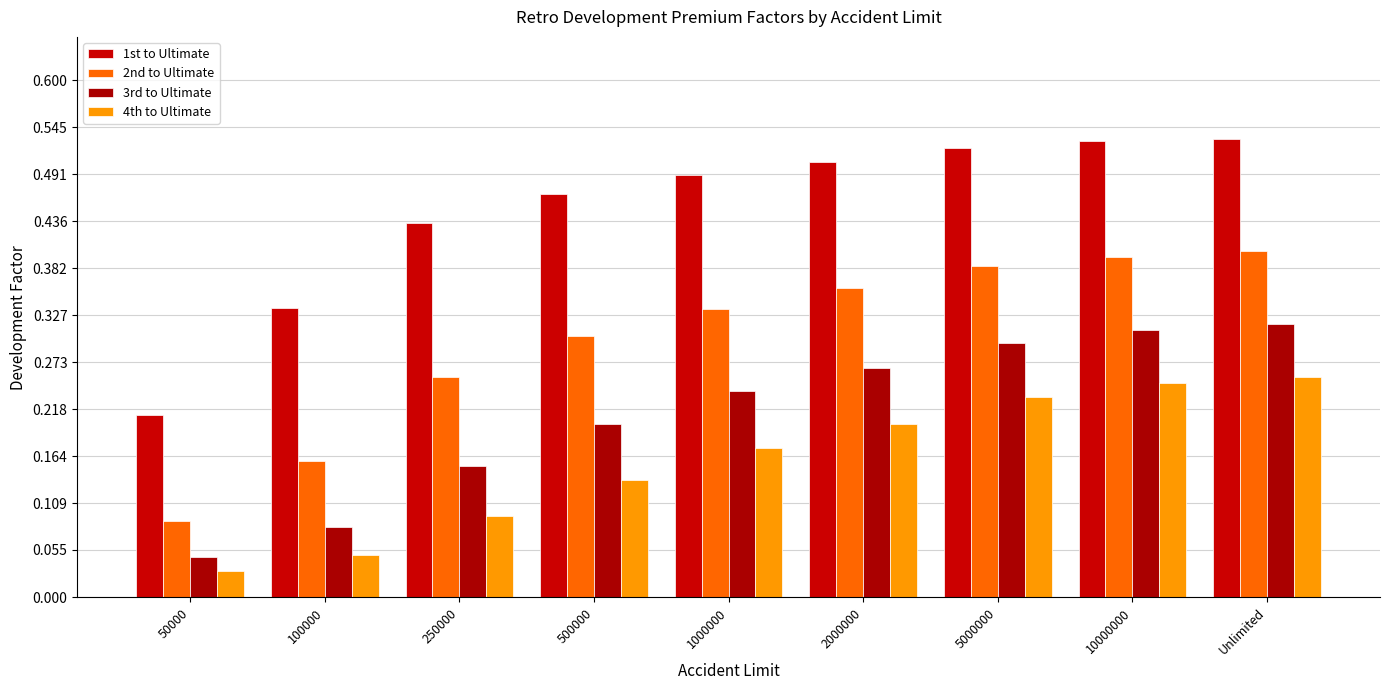

How many distinct data groups are displayed?

4